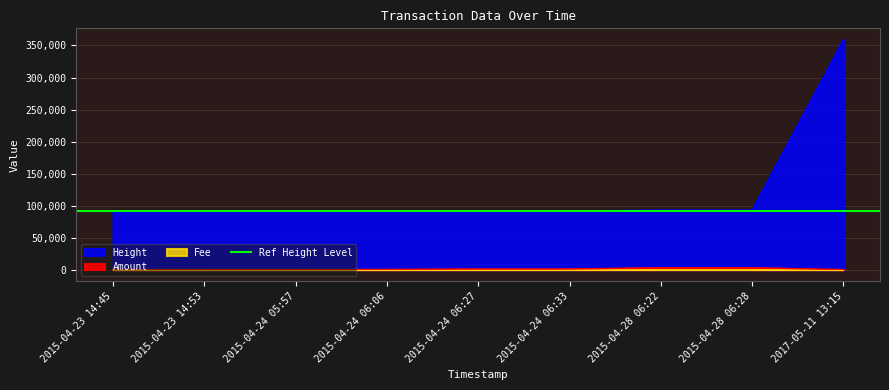

True or false: Height has more than 2 interior local peaks.

False